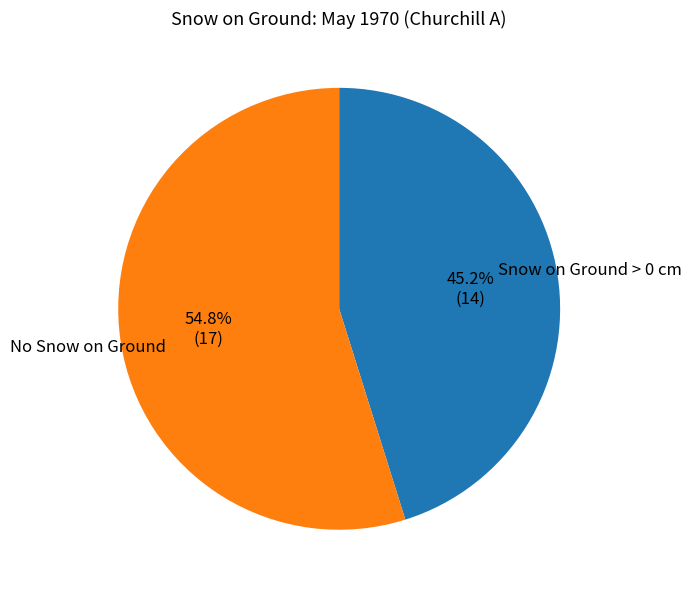

Is there any slice that represents more than half of the pie?

Yes